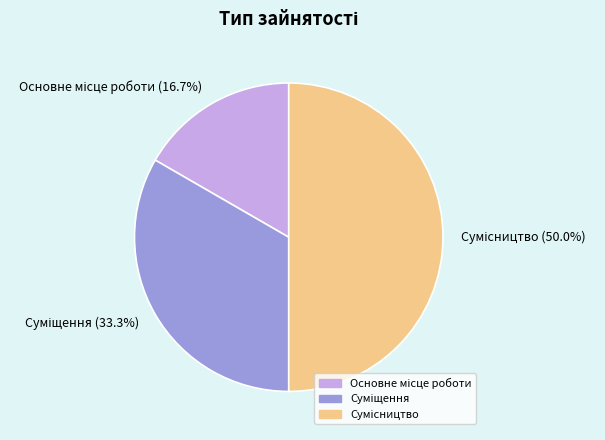

How many segments does this pie chart have?

3